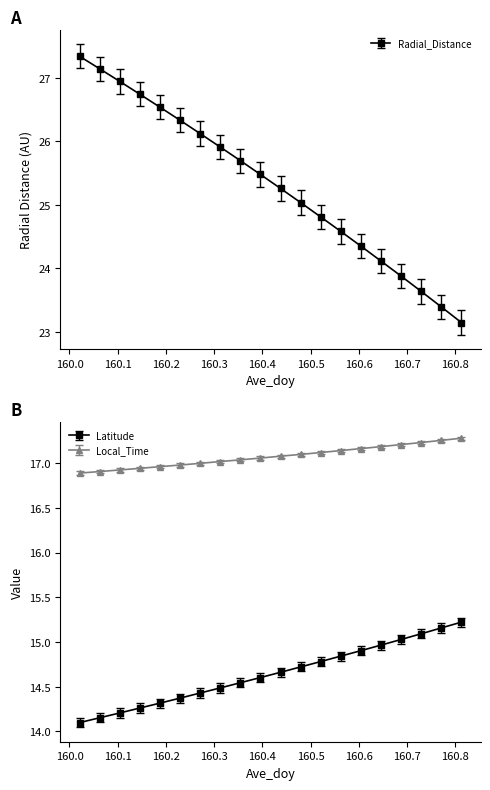

Between 160.1875 and 160.7708, which is larger?

160.1875